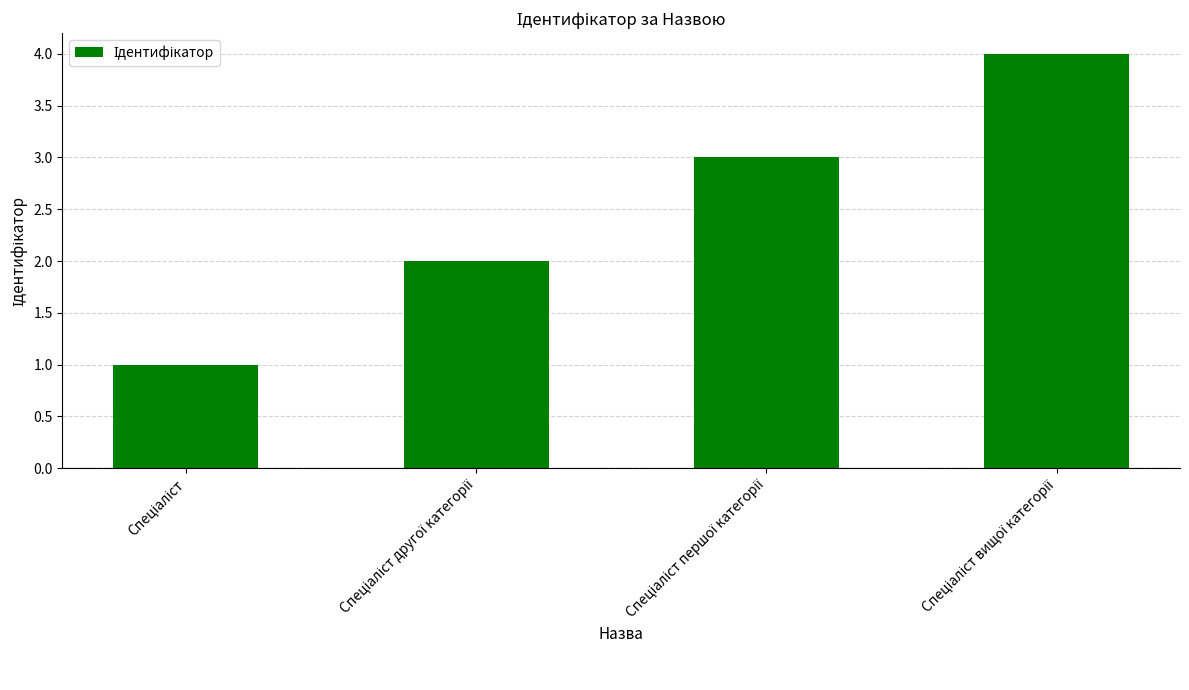

How many values are between 2 and 4?

3